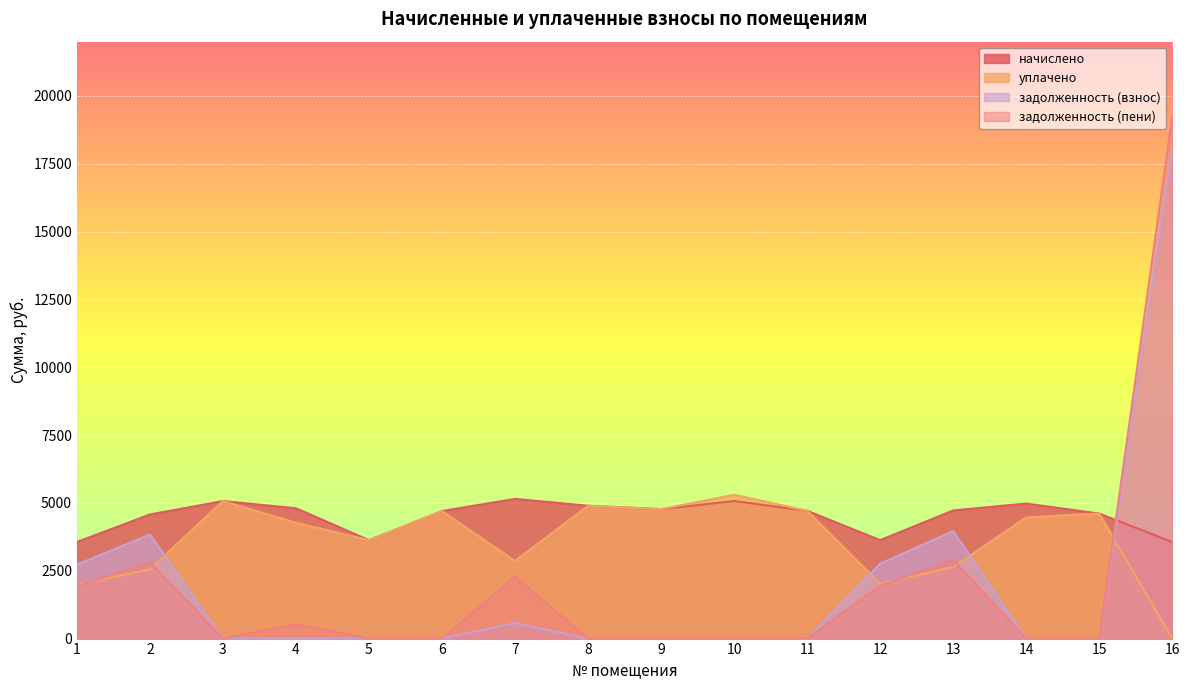

Count the number of categories in the chart.

16